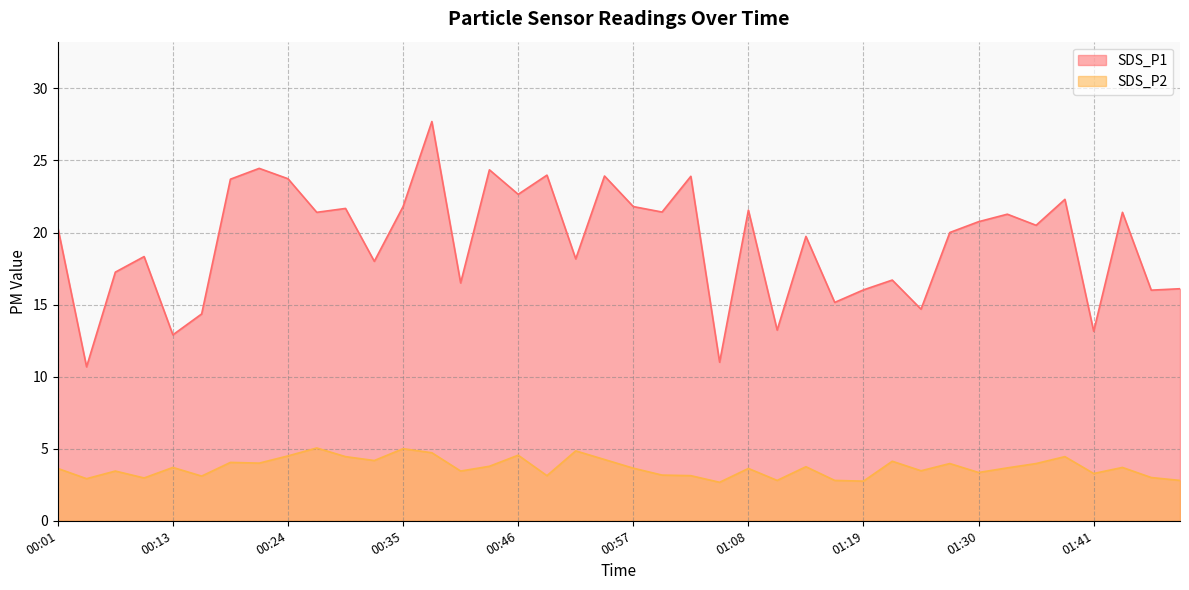

How many data points in SDS_P2 are less than 3?

7